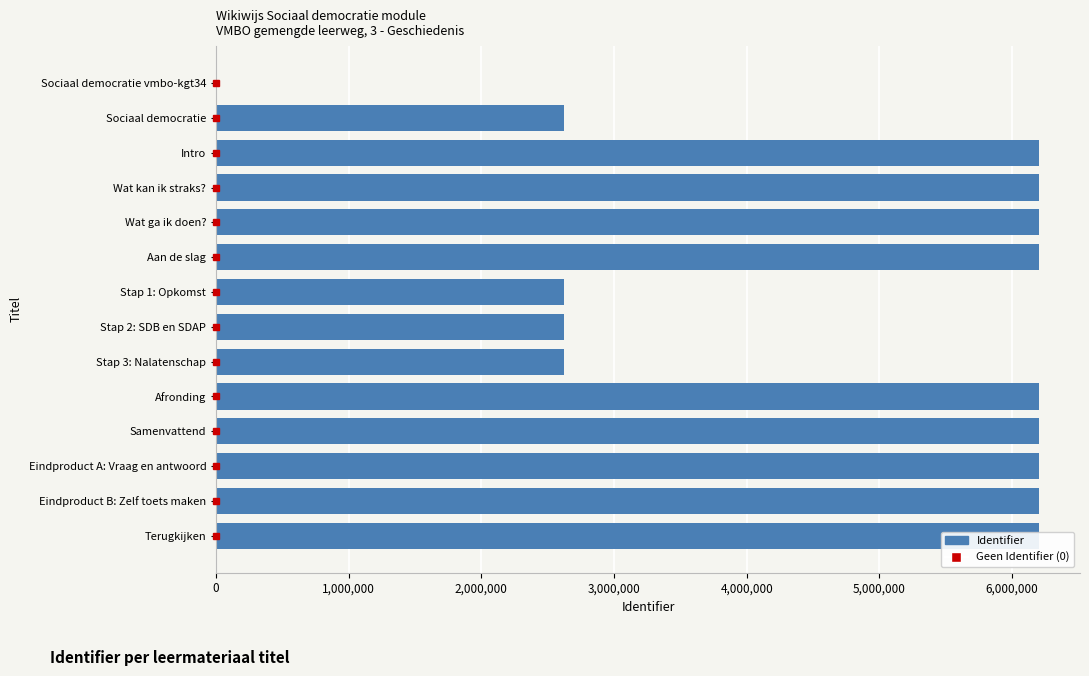

The chart shows a value of 6201091 at Terugkijken. True or false?

True